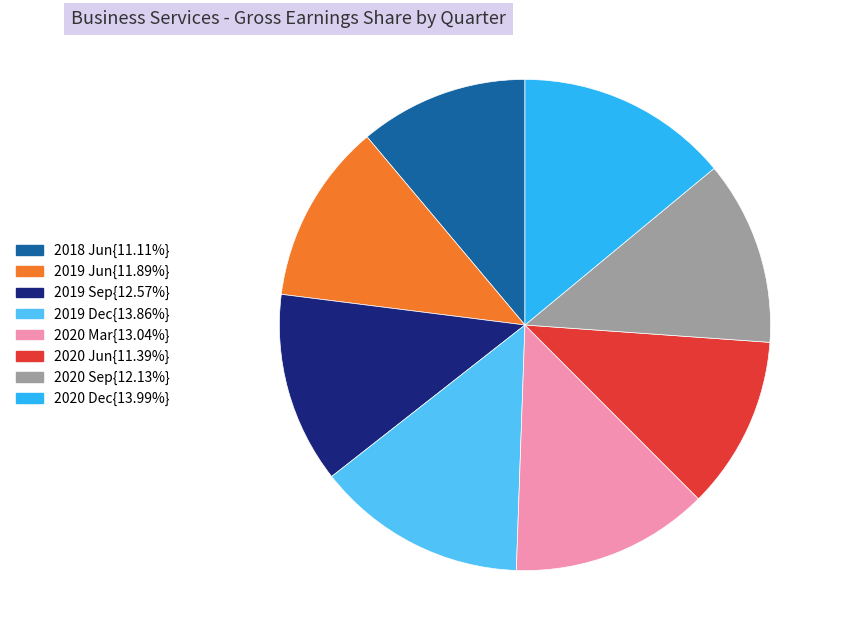

Approximately how many times larger is the value at 2020 Mar{13.04%} compared to 2020 Jun{11.39%}?

1.1